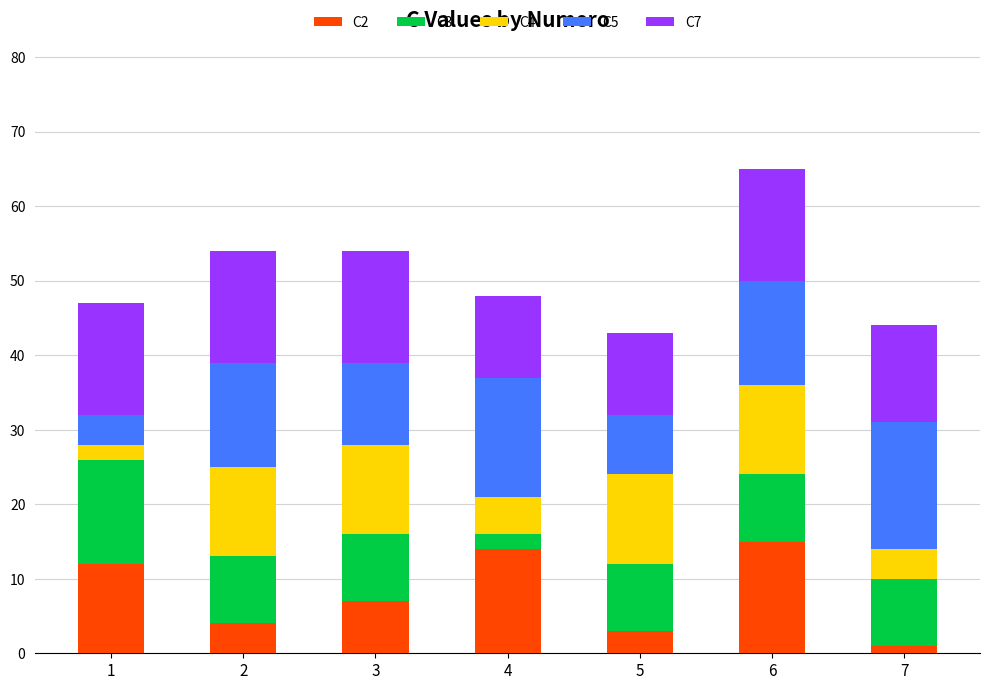

What is the total value across all series at 3?

54